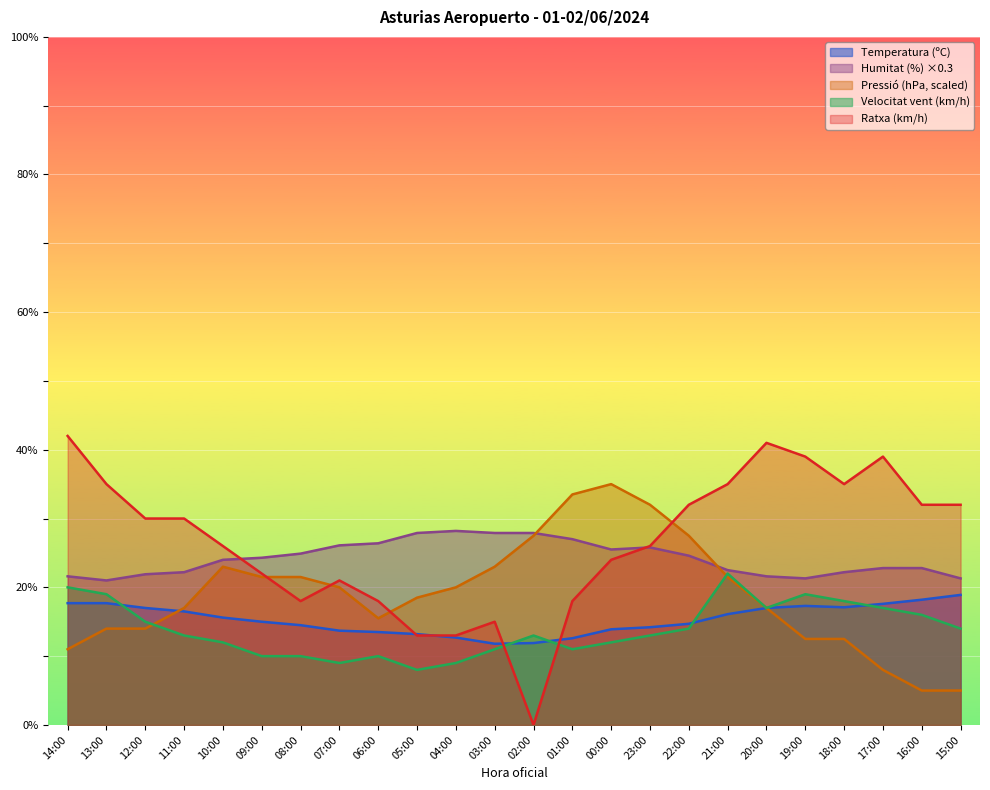

True or false: Pressió (hPa) and Humitat (%) intersect in this chart.

True